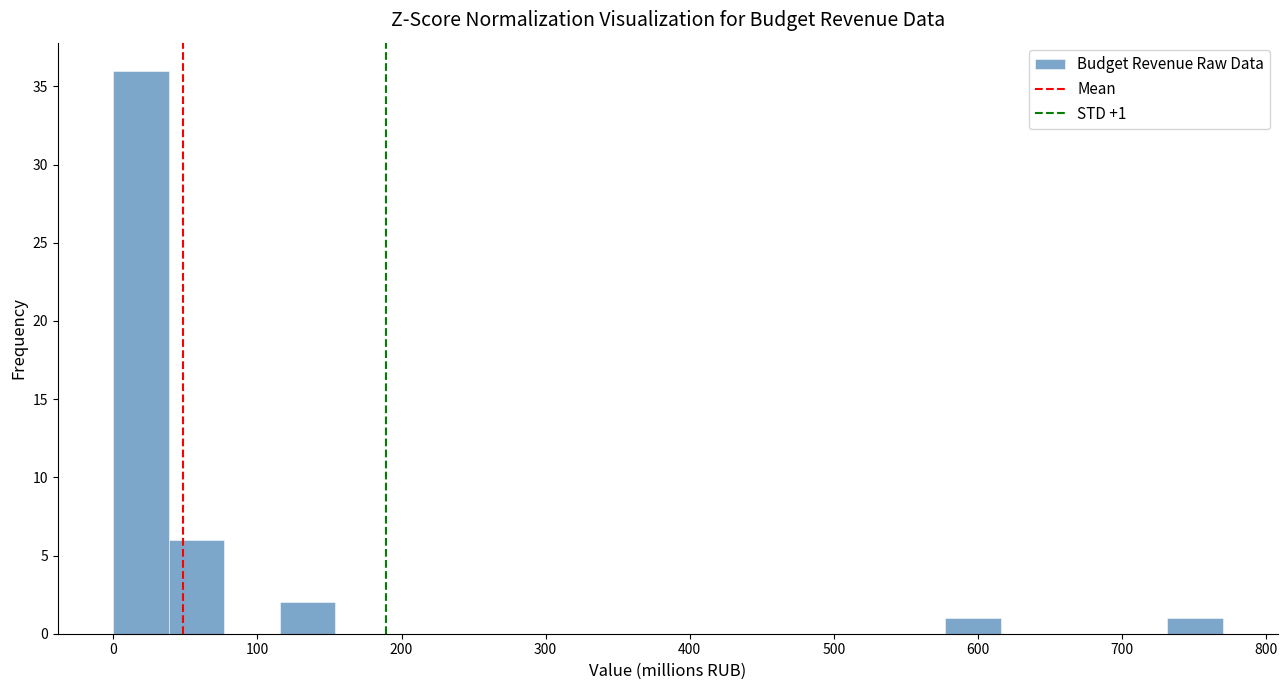

Around what value on the x-axis is the tallest bar? Give the approximate position of its centre, as read against the axis.

20